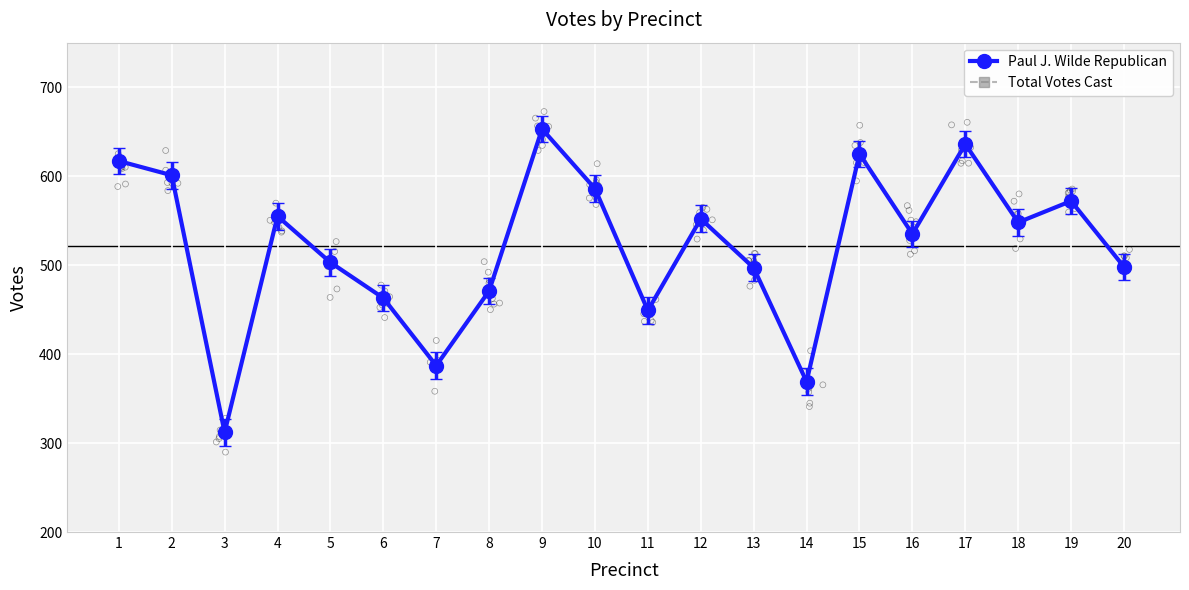

Is the value of Paul J. Wilde Republican at 1 greater than the value of Total Votes Cast at 19?

Yes